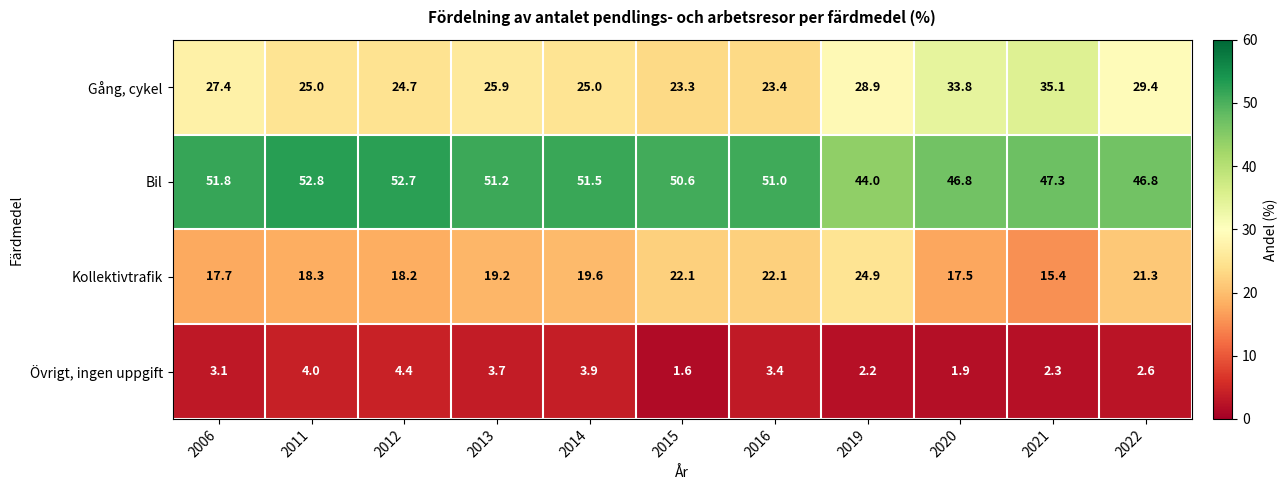

What is the difference between the highest and lowest values at 2006?

48.7